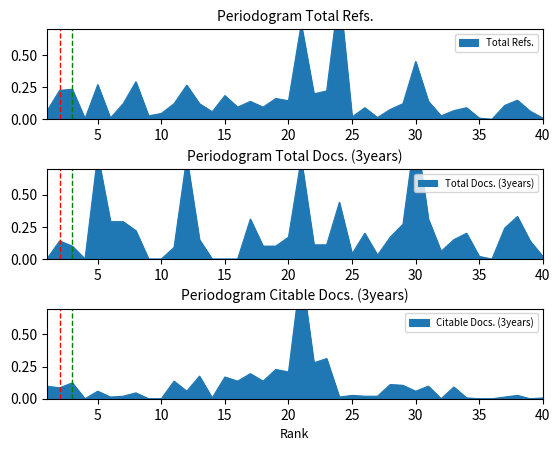

How many lines are shown in the chart?

3